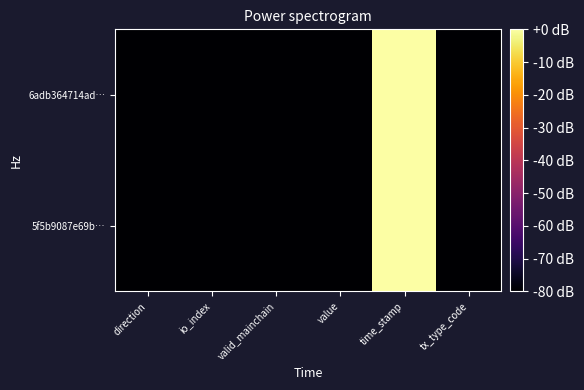

What is the total value across all series at direction?

-160.0